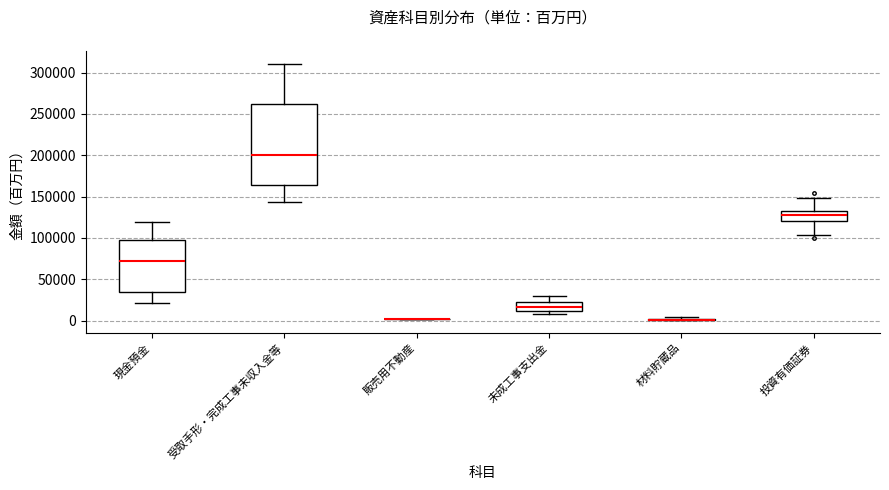

Reading left to right, transcribe this box plot: for each box, give where its median line is, the range the box spans, and where its two whiskers end, as read against the y-axis. The values are not printed on the chart, so give them approximately, as read against the axis.

現金預金: median 70000, box 35000 to 100000, whiskers 20000 to 120000
受取手形・完成工事未収入金等: median 200000, box 165000 to 260000, whiskers 145000 to 310000
販売用不動産: box collapsed to a line at 0, whiskers 0 to 0
未成工事支出金: median 15000, box 10000 to 25000, whiskers 10000 (just below the box's lower edge) to 30000
材料貯蔵品: box collapsed to a line at 0, whiskers 0 to 5000
投資有価証券: median 130000, box 120000 to 135000, whiskers 105000 to 150000